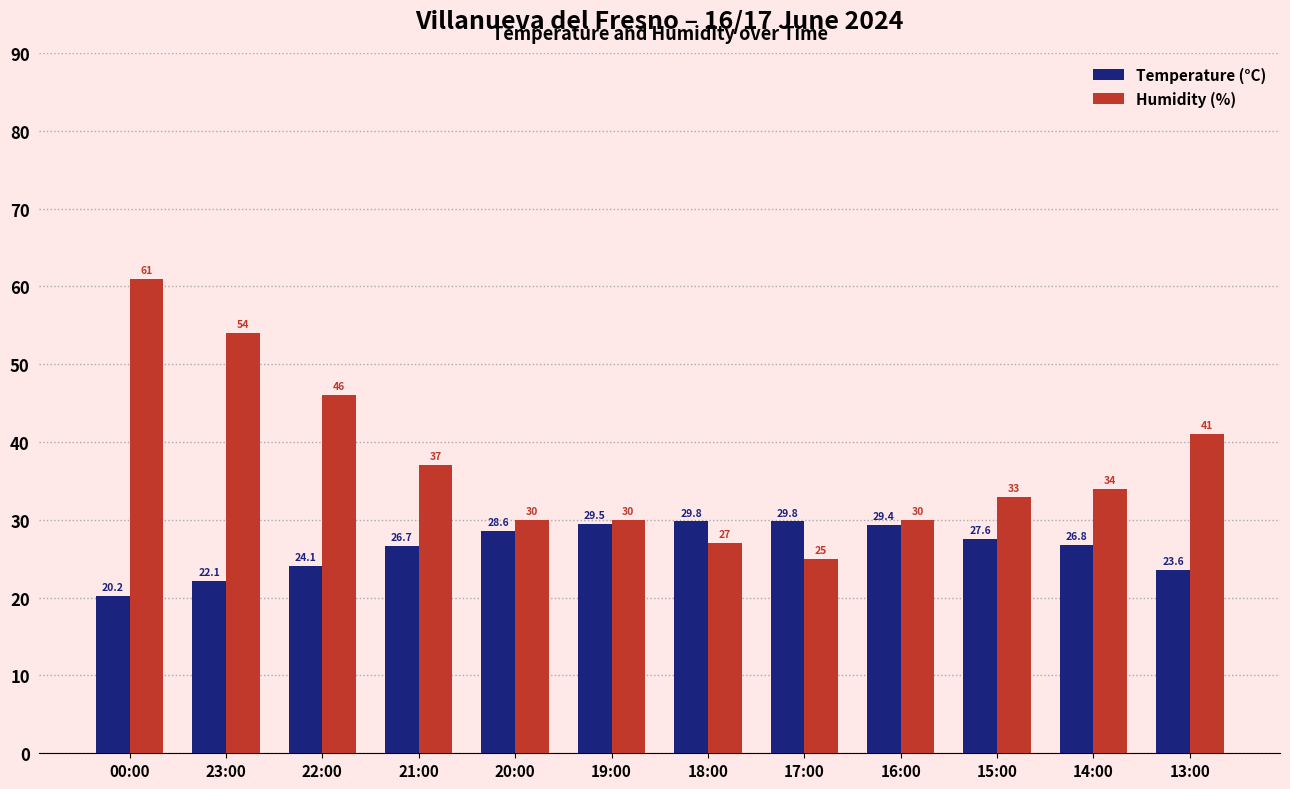

Does the chart contain stacked bars?

No